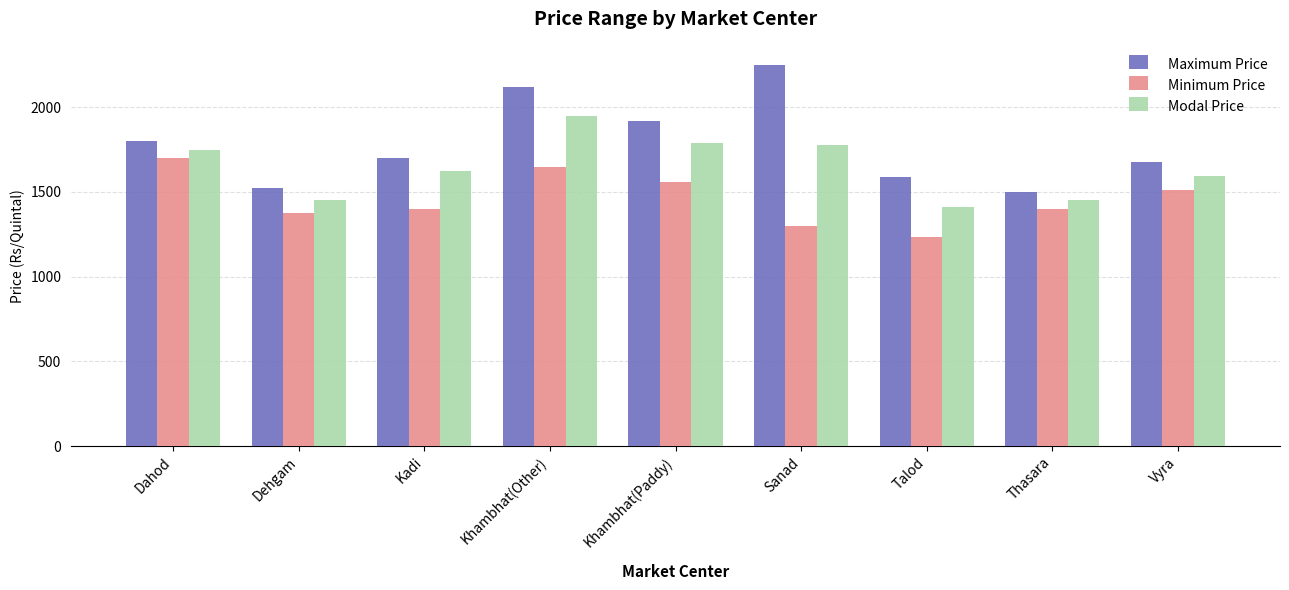

What position from the left is Talod?

7